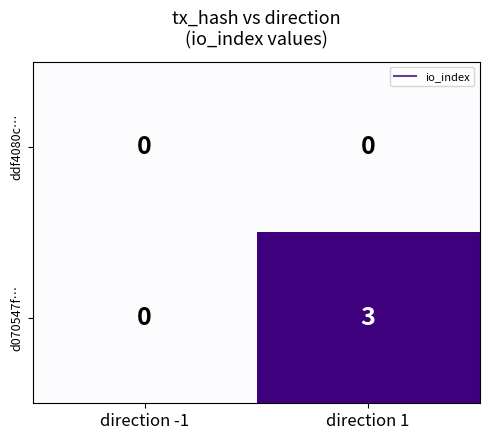

At which category is the sum across all series the highest?

direction 1